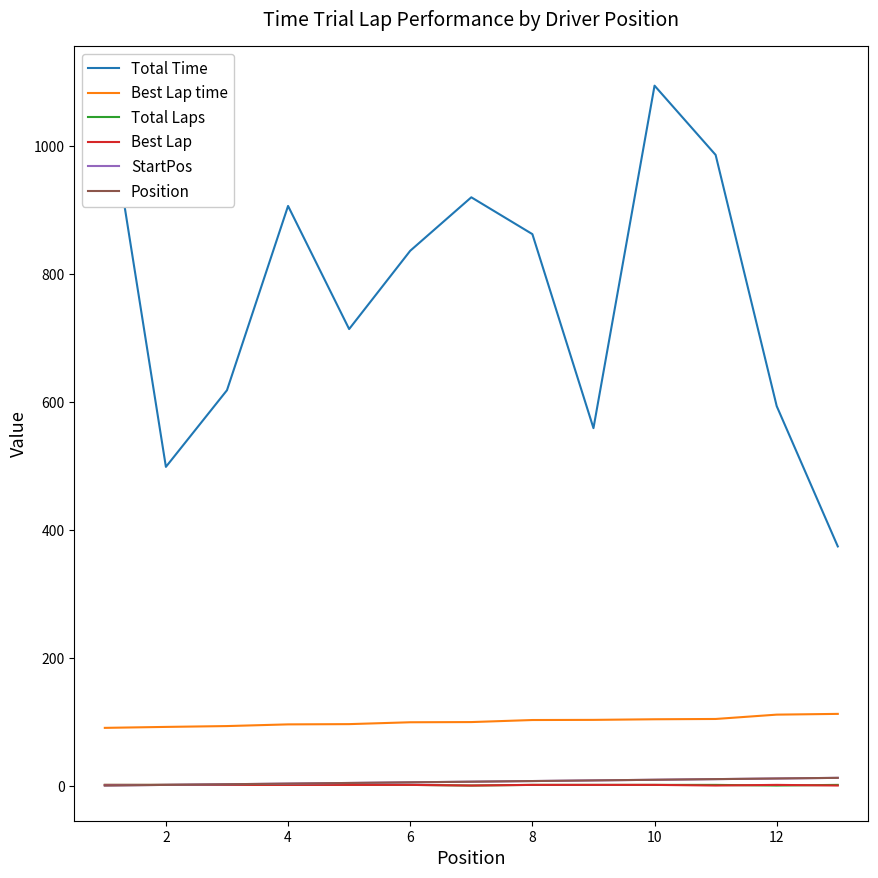

Rank the series by their maximum value, from lowest to highest.

Total Laps, Best Lap, StartPos, Position, Best Lap time, Total Time